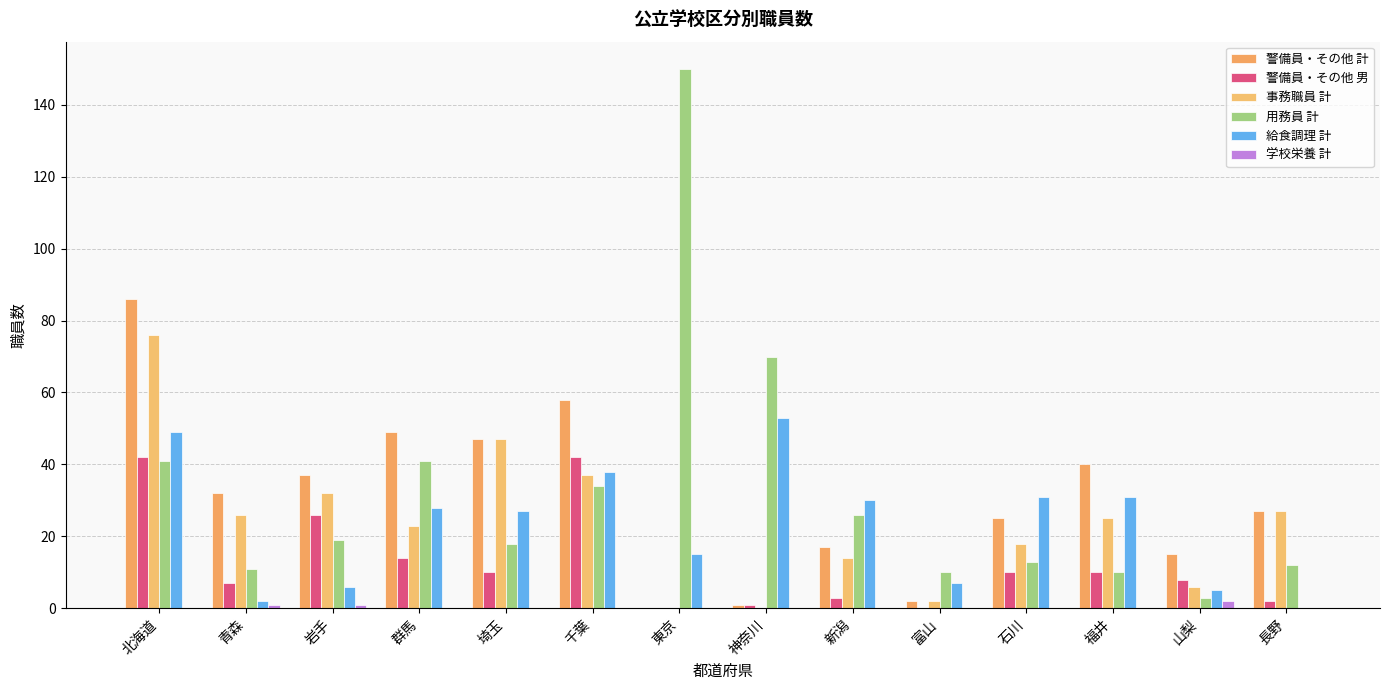

How many groups of bars are there?

14